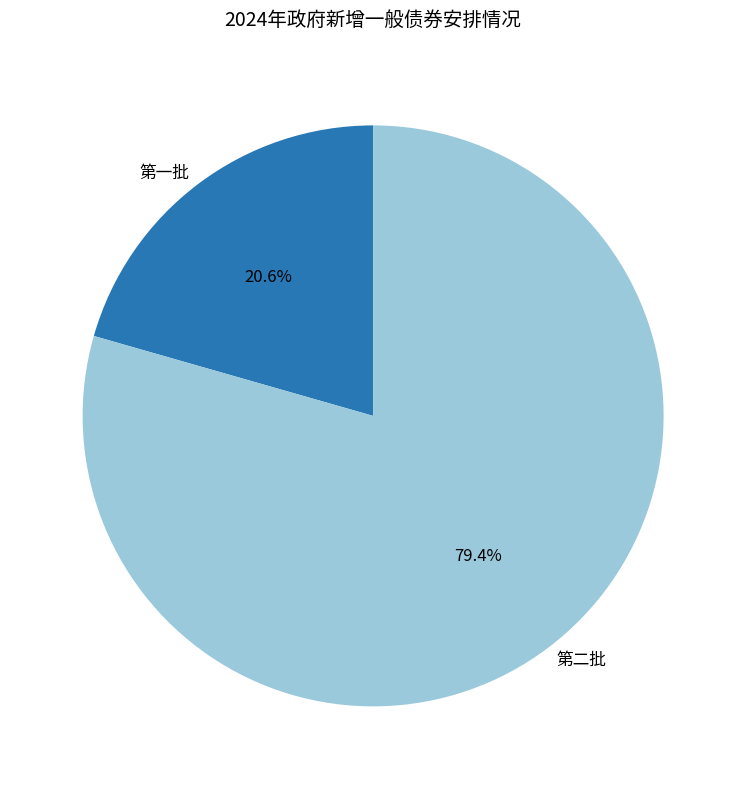

Which category has the biggest portion of the pie?

第二批